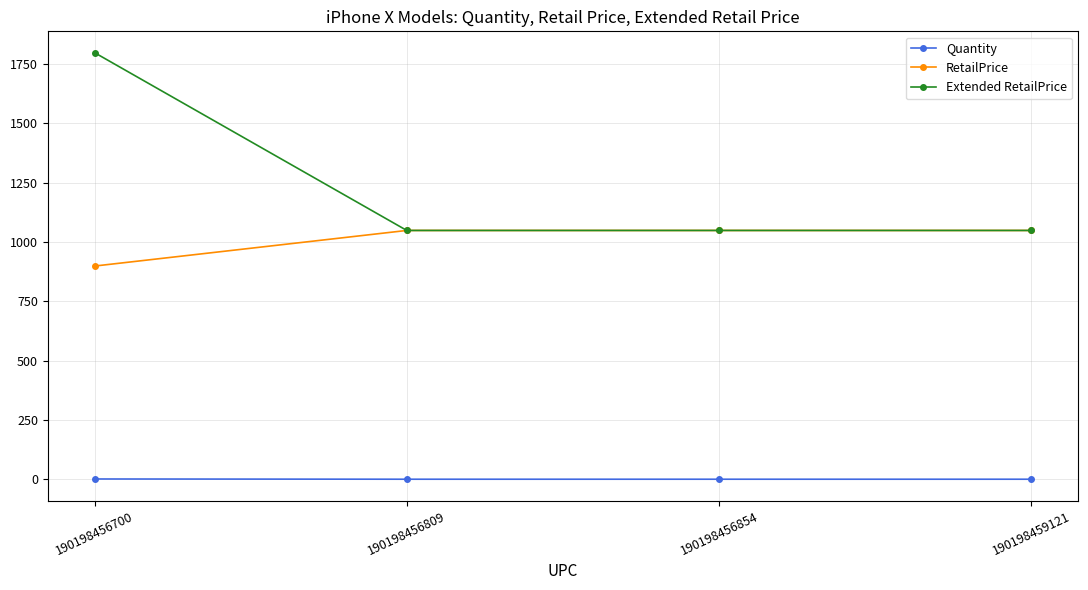

What is the average value of the RetailPrice series?

1012